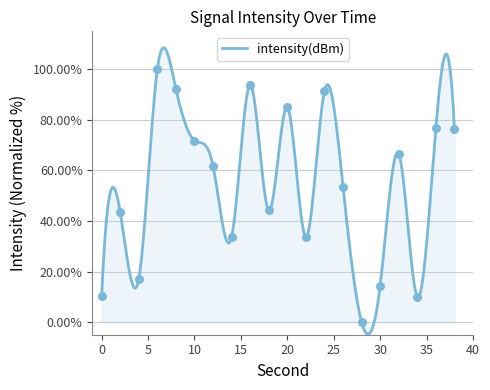

What is the change in value from 6 to 34?

-90.0